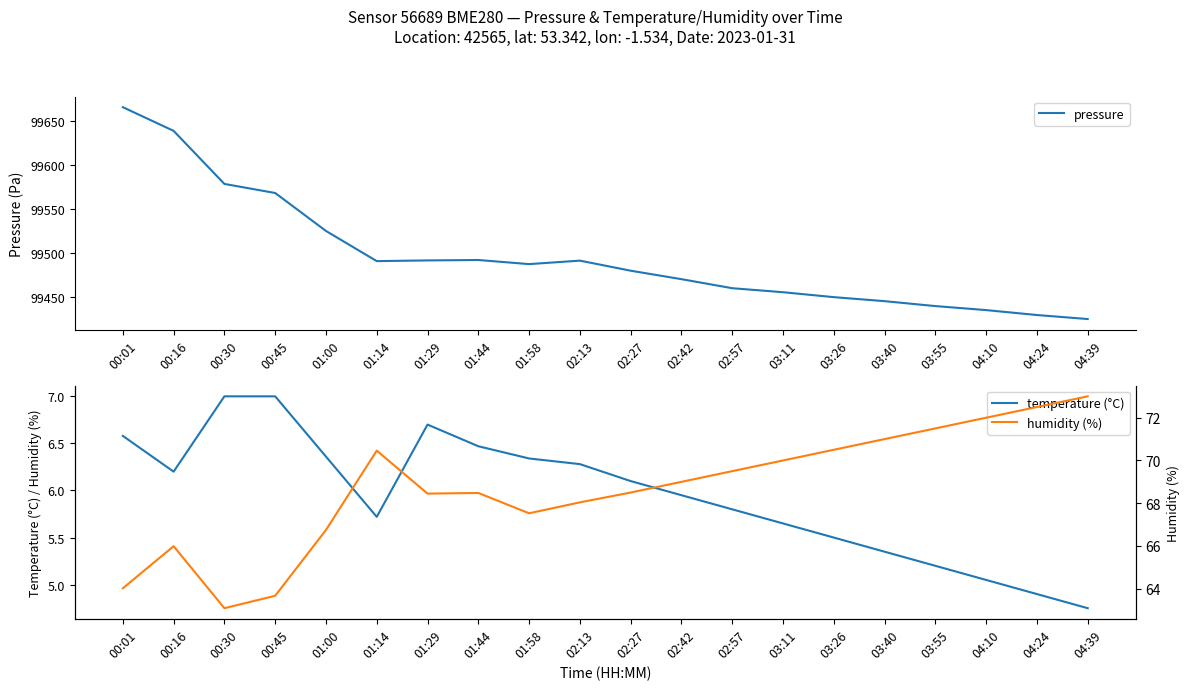

What is the label of the 17th point from the right?

00:45